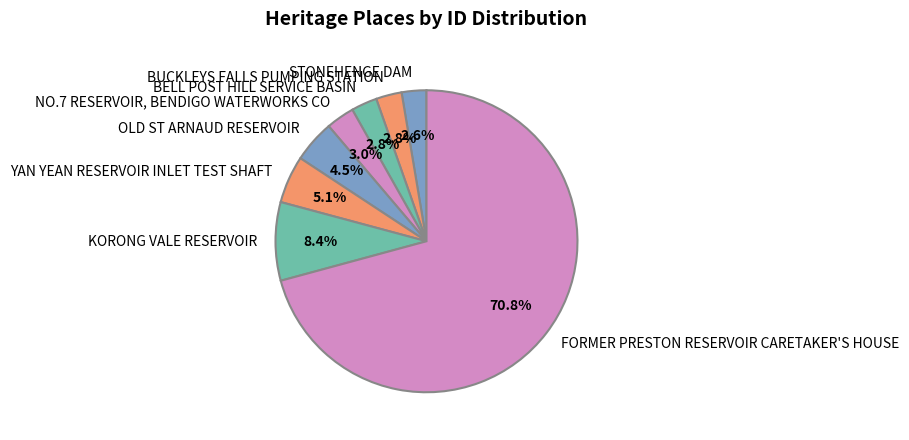

To the nearest percent, what is the combined percentage of KORONG VALE RESERVOIR and STONEHENGE DAM?

11%